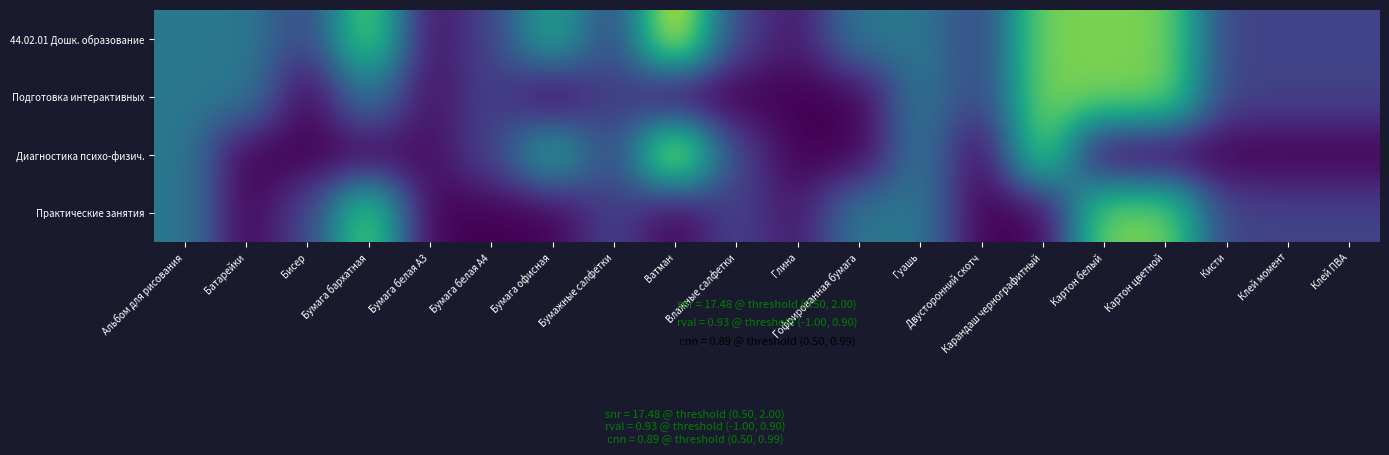

Which label corresponds to the largest value in the chart?

Ватман